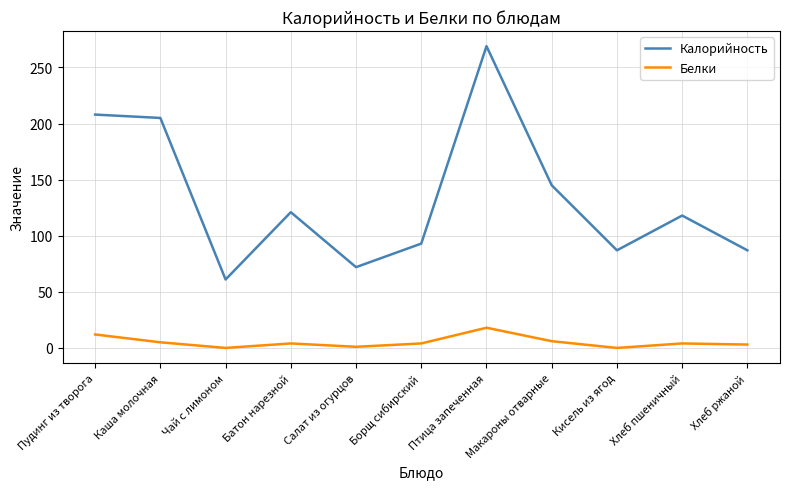

Is it true that Белки equals 11 at Кисель из ягод?

False